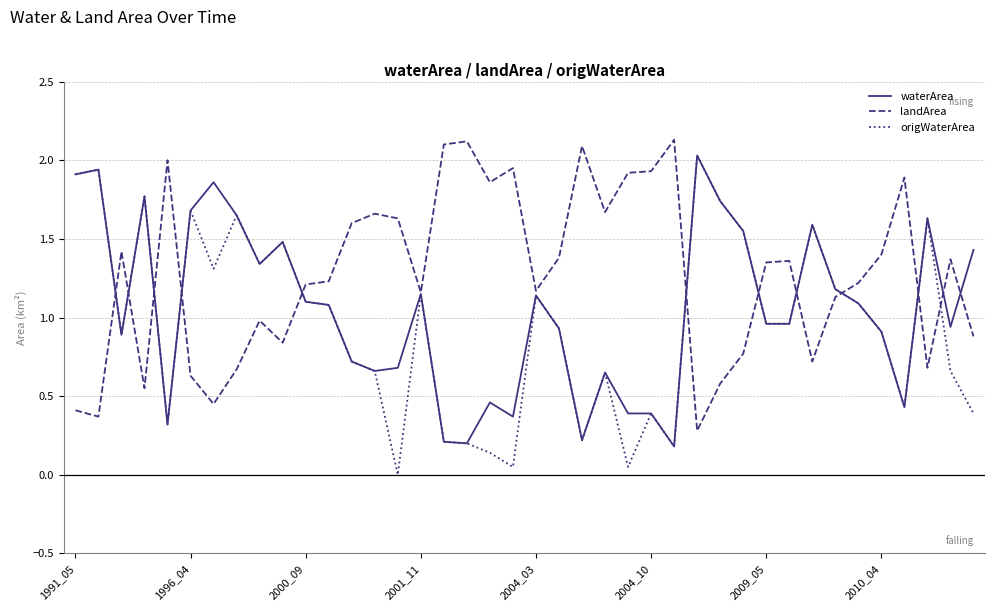

What is the maximum value for waterArea?

2.0